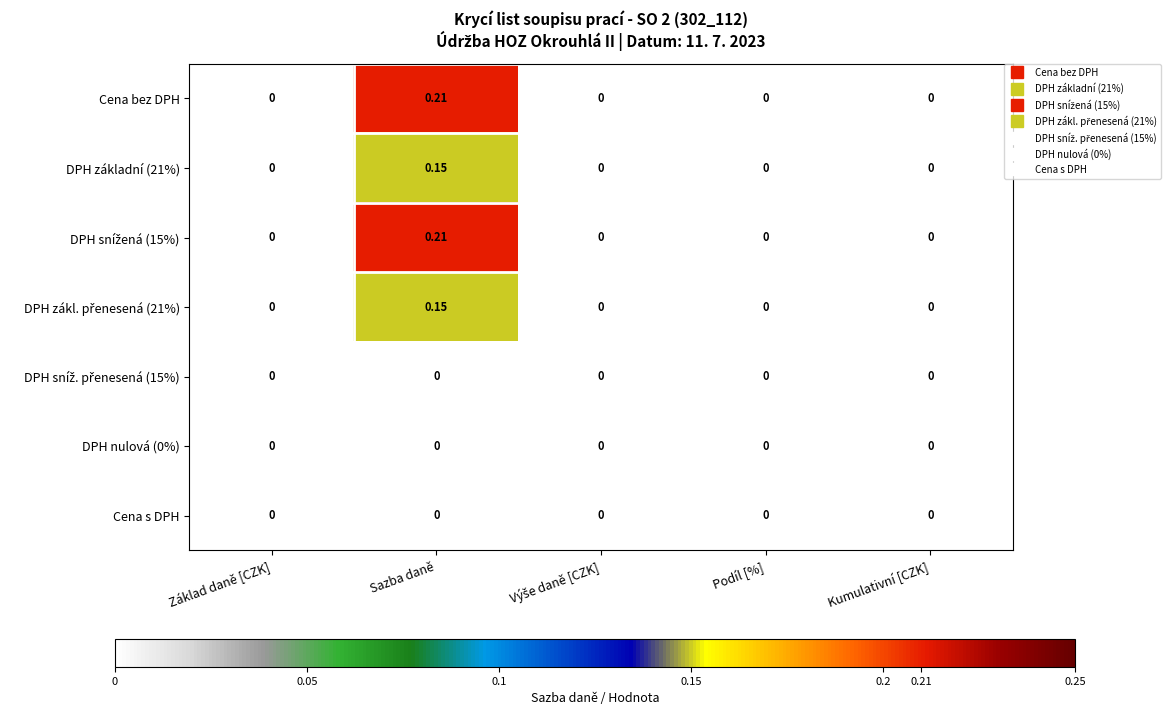

Count the number of categories in the chart.

5